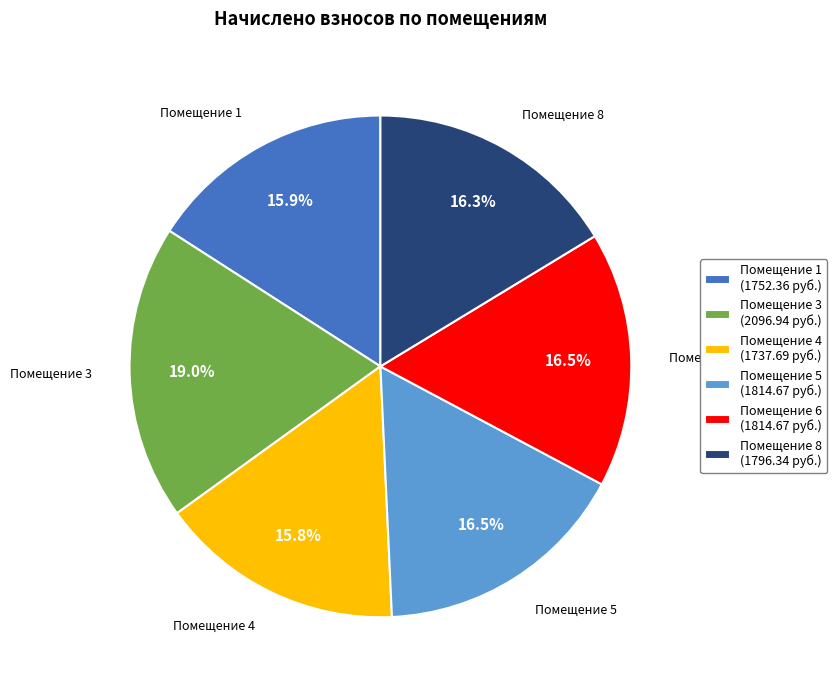

How many slices are in this pie chart?

6